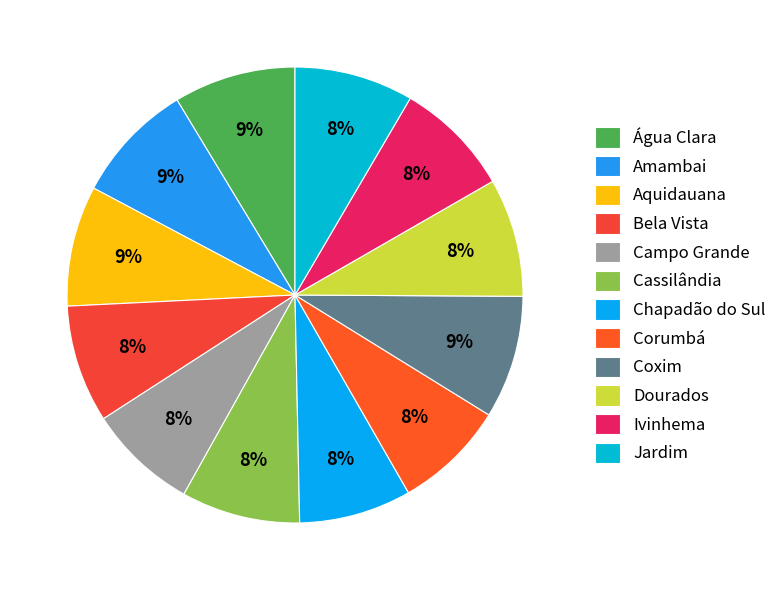

How many slices are in this pie chart?

12